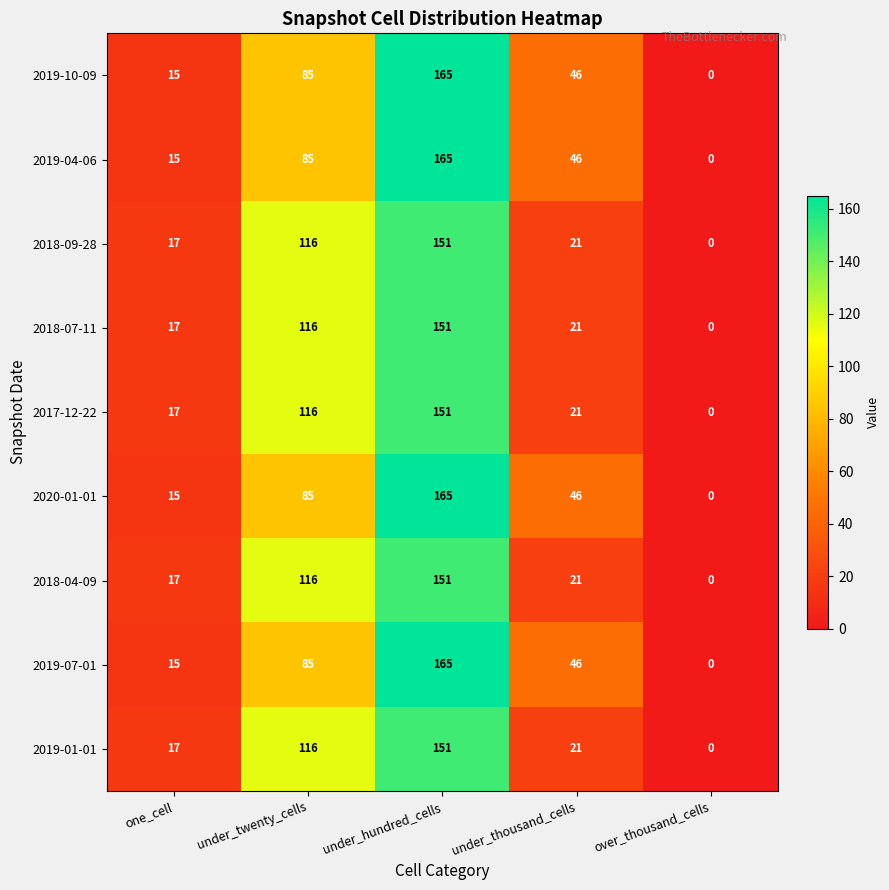

Rank the categories by 2019-10-09 value from highest to lowest.

under_hundred_cells, under_twenty_cells, under_thousand_cells, one_cell, over_thousand_cells